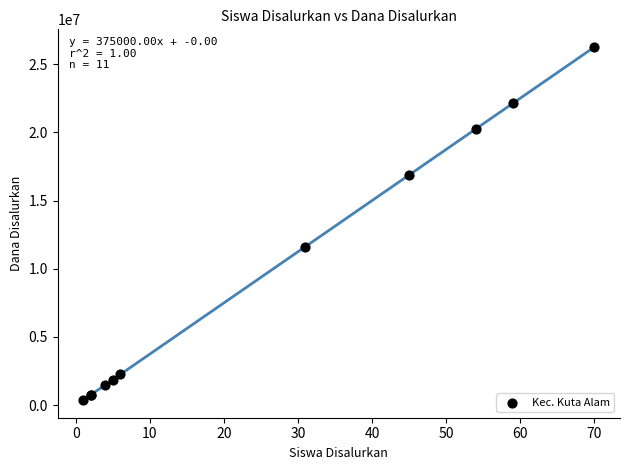

What Y value in the scatter plot is closest to 13312500?

11625000